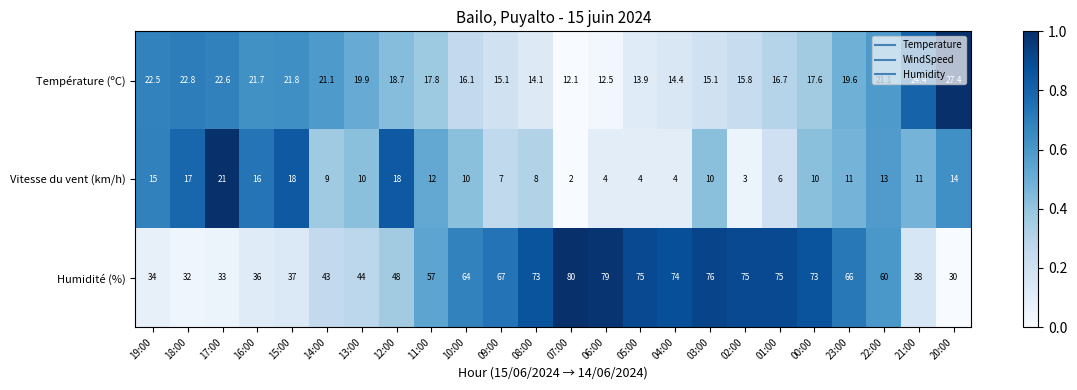

What value does the Vitesse du vent (km/h) series have at 17:00?

21.0